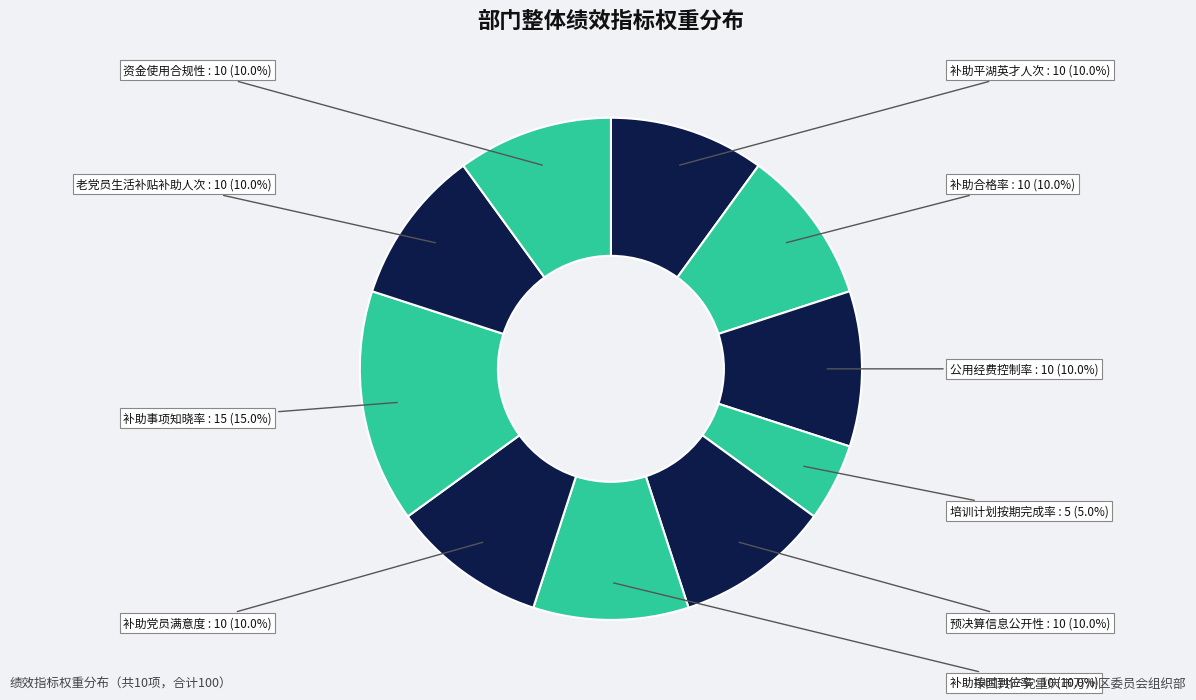

Rank the categories by value from highest to lowest.

补助事项知晓率, 补助平湖英才人次, 补助合格率, 公用经费控制率, 预决算信息公开性, 补助按时到位率, 补助党员满意度, 老党员生活补贴补助人次, 资金使用合规性, 培训计划按期完成率